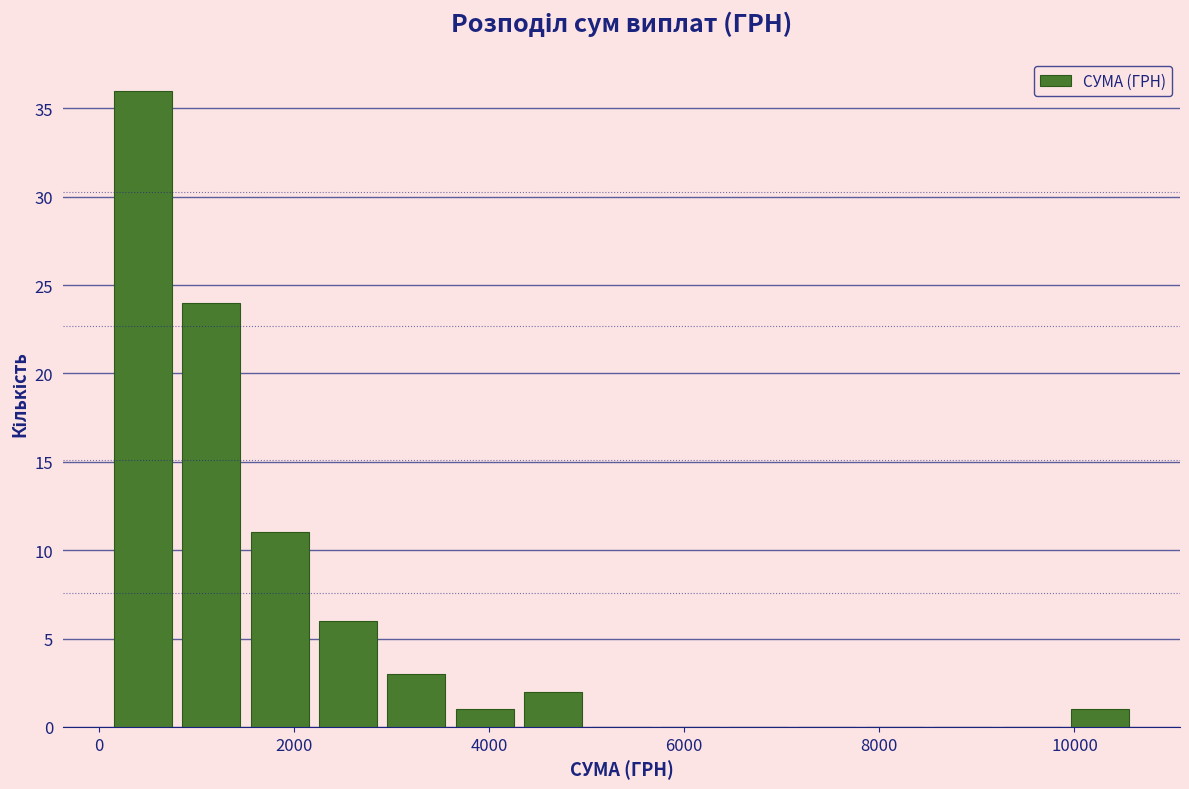

Read against the x-axis, roughly where is the centre of the tallest bar?

400